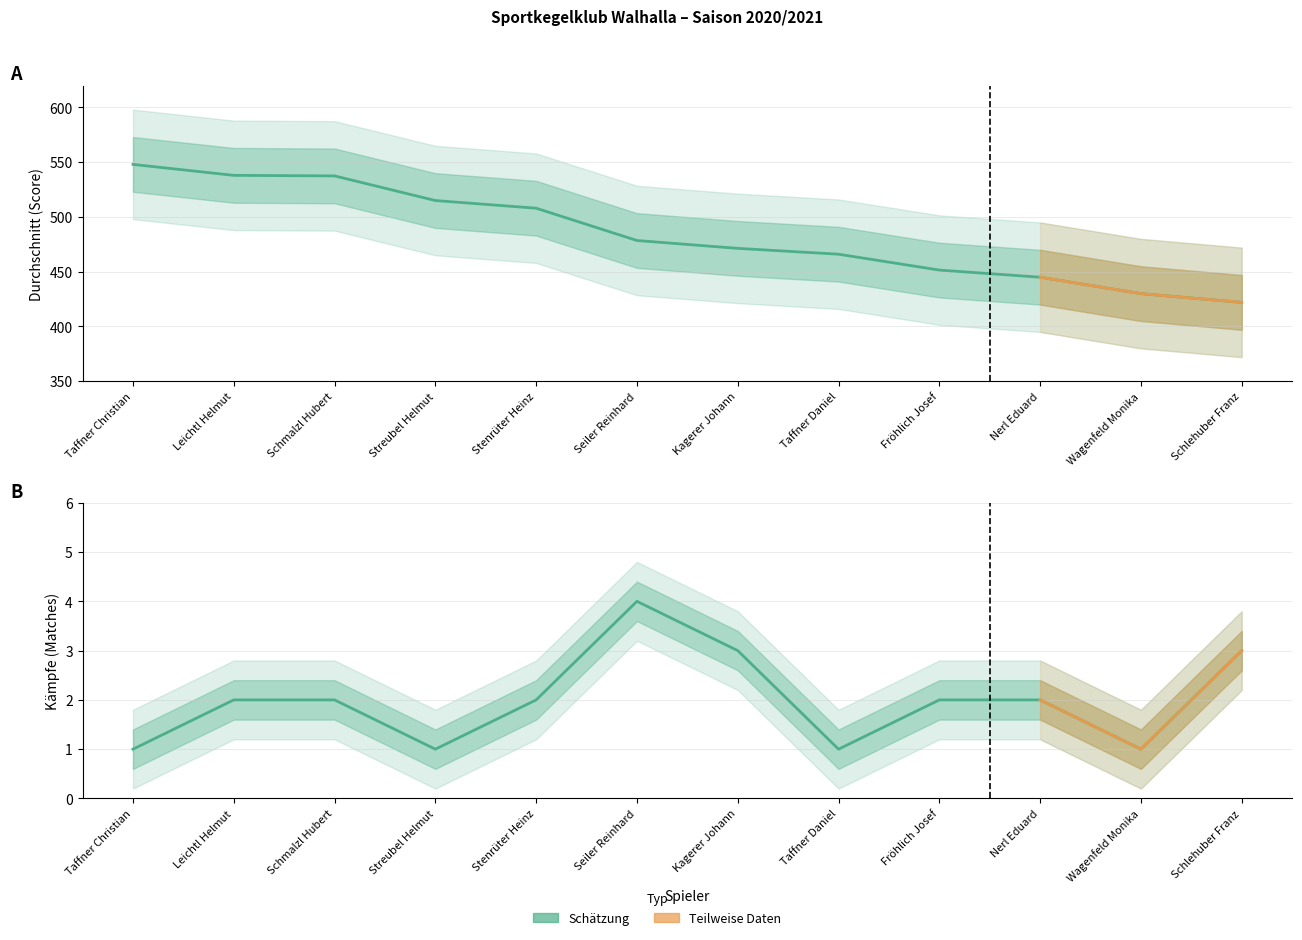

At which category is the sum across all series the highest?

Taffner Christian